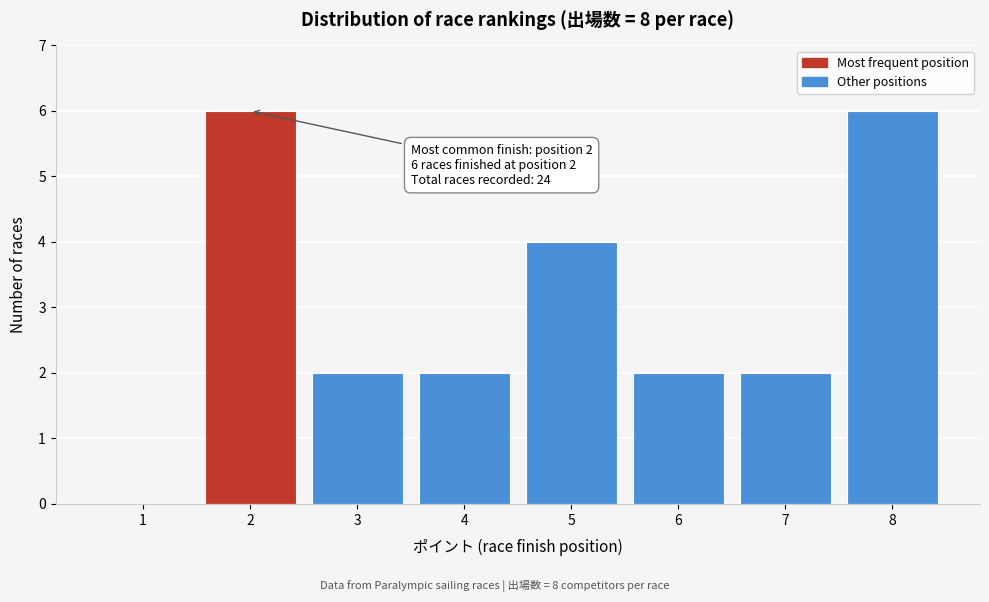

Reading left to right, transcribe all the data shown in this chart.

1=0	2=6	3=2	4=2	5=4	6=2	7=2	8=6